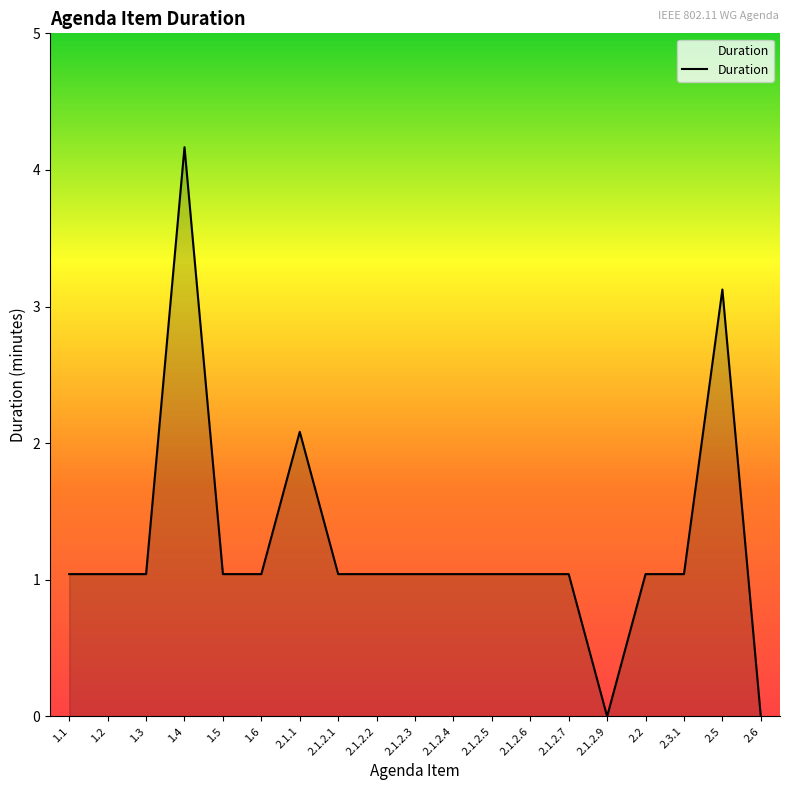

Is this an area chart (filled region under the line)?

Yes